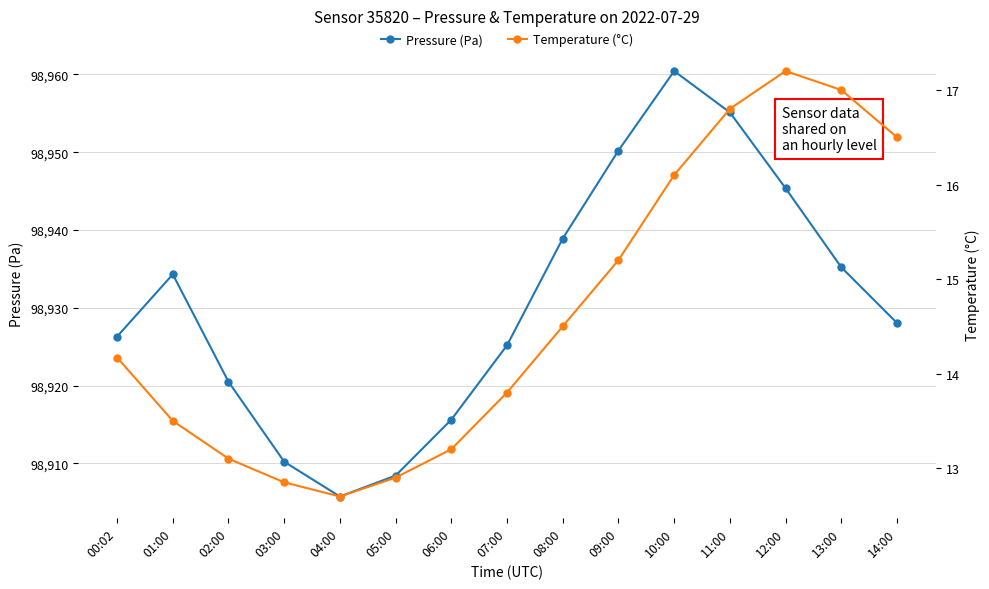

True or false: Temperature (°C) and Pressure (Pa) intersect in this chart.

False